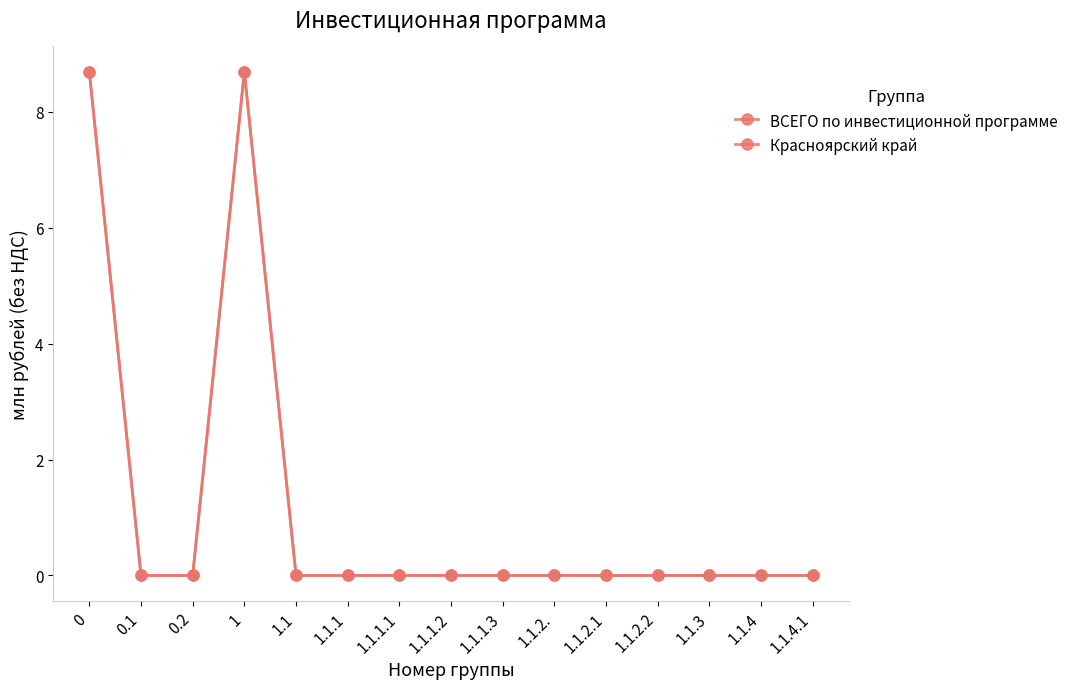

True or false: Красноярский край has a value of 3.2 at 1.1.3.

False